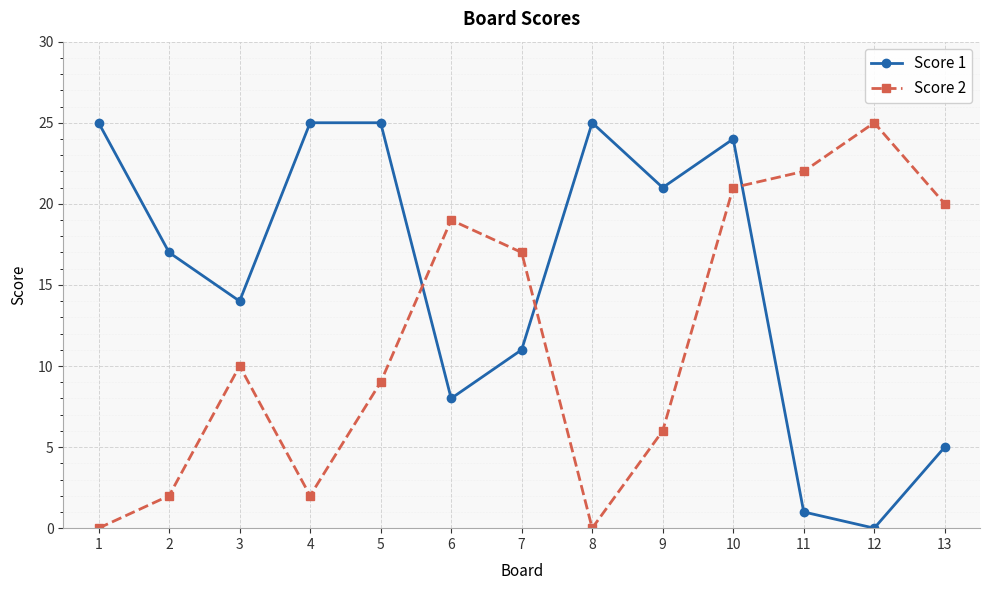

What is the value of the Score 1 point at the 5th from the left?

25